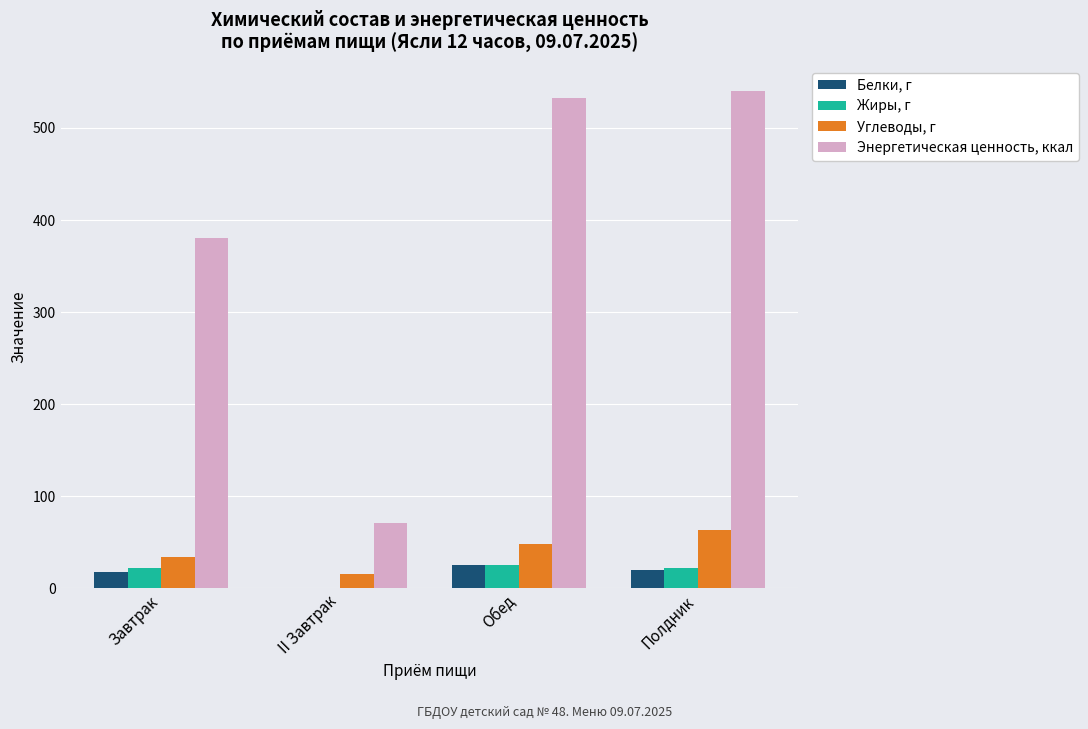

Which series changed the most between II Завтрак and Обед?

Энергетическая ценность, ккал